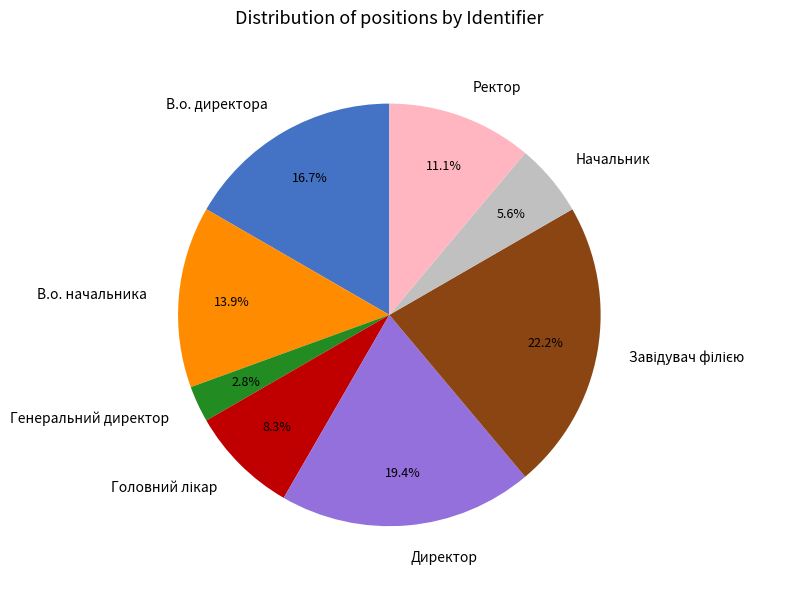

What percentage is NOT represented by В.о. начальника?

86.1%